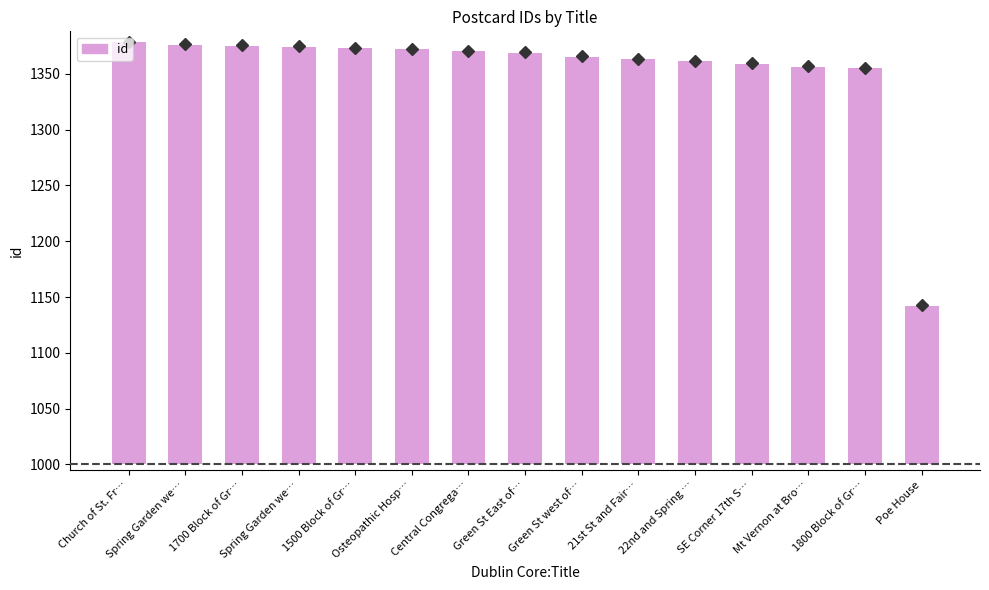

Which has a higher value, Poe House or 1700 Block of Gr…?

1700 Block of Gr…